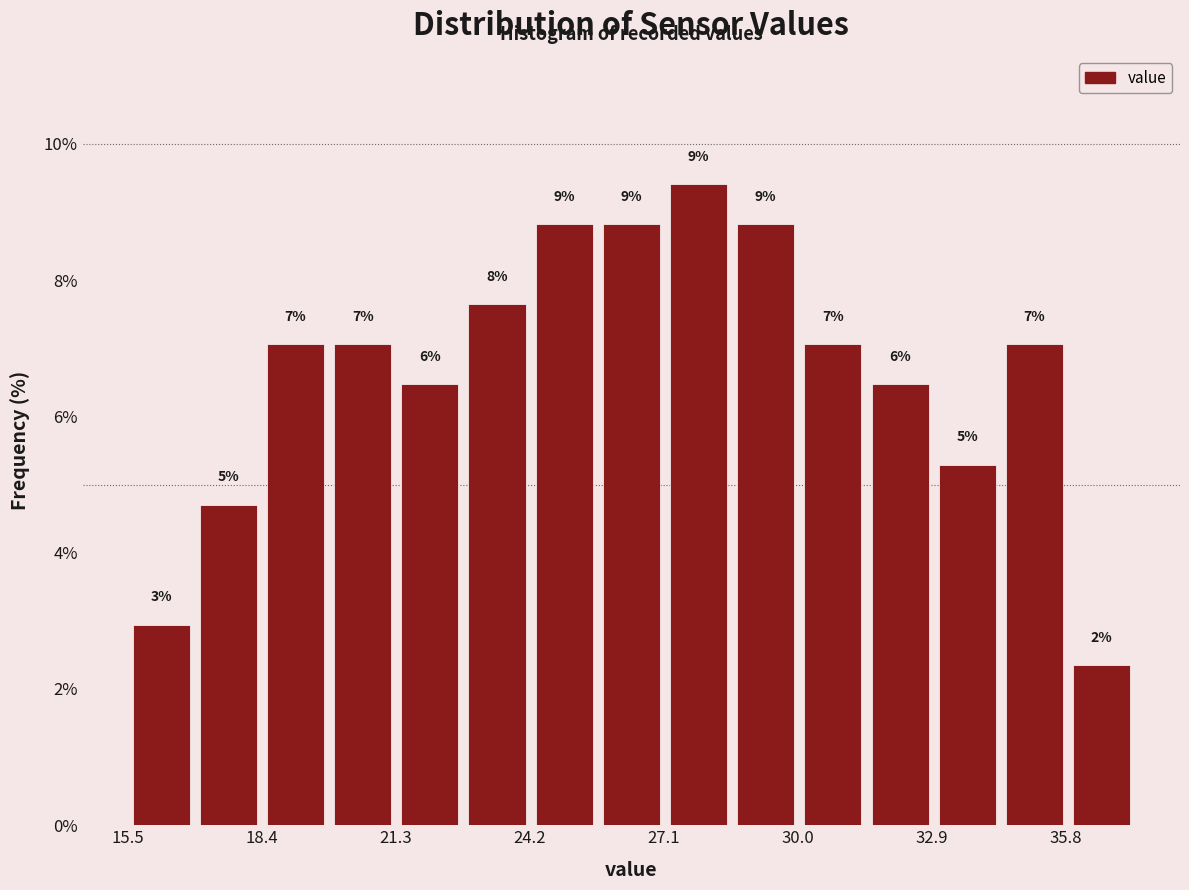

Read against the x-axis, roughly where is the centre of the tallest bar?

28.0